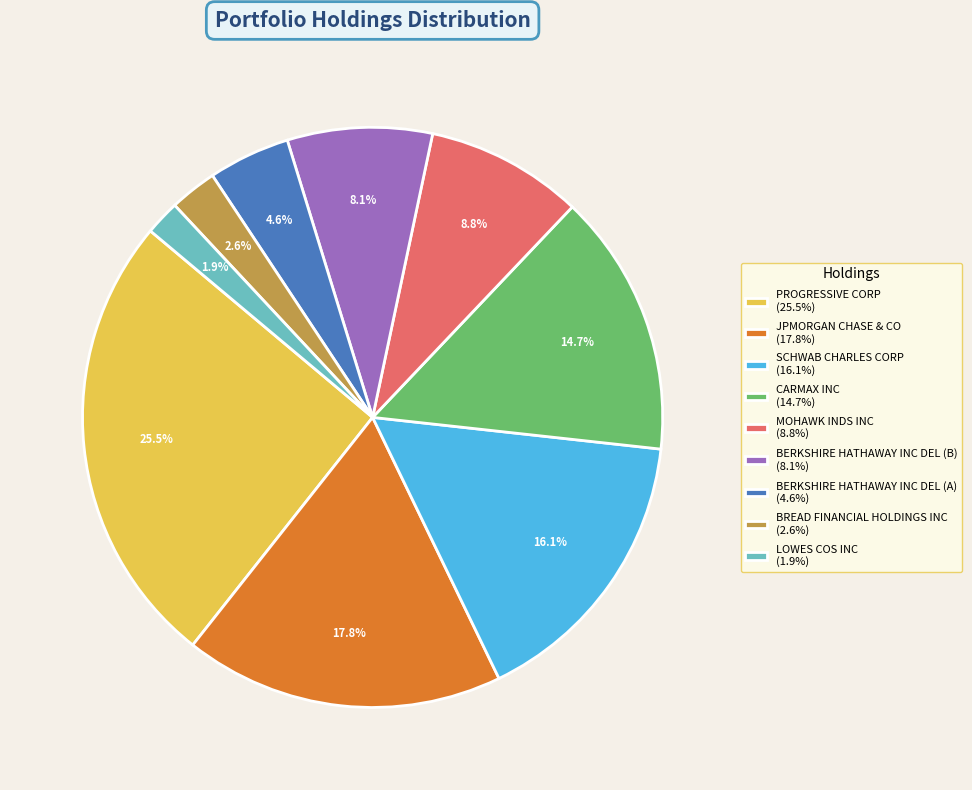

Approximately how many times larger is the value at SCHWAB CHARLES CORP compared to MOHAWK INDS INC?

1.8